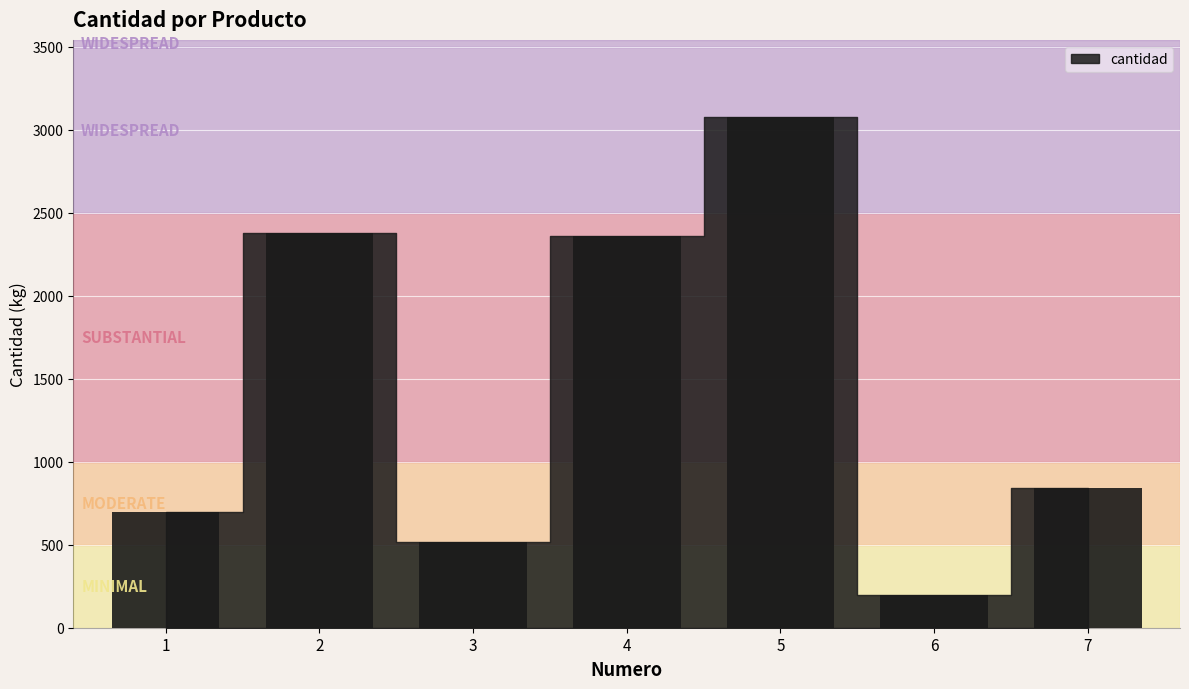

The value at 3 is 515. True or false?

True